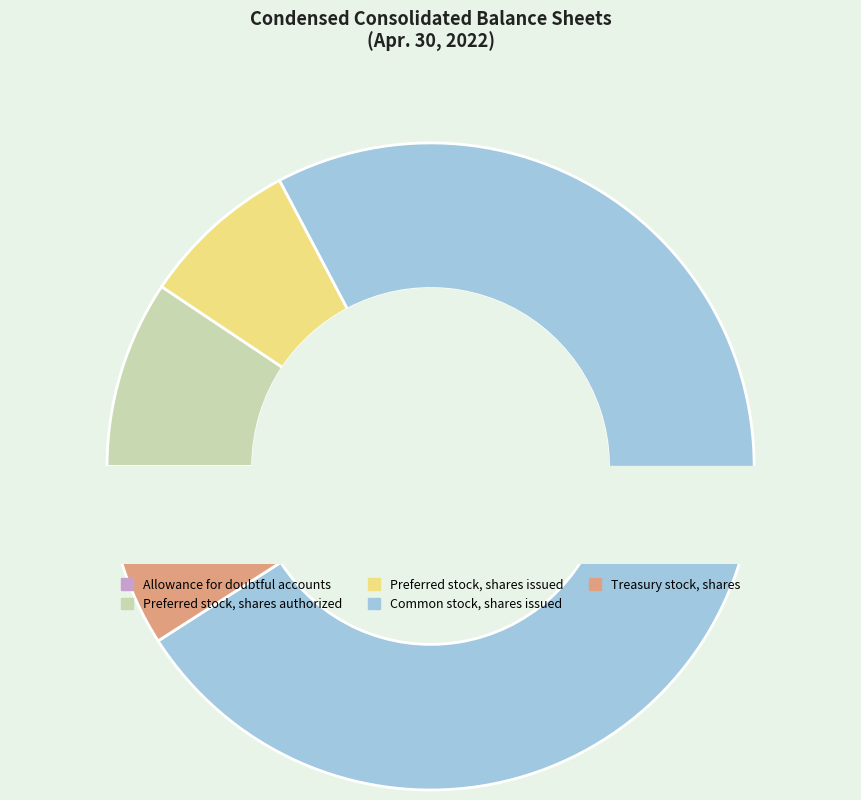

Which slice represents more than half of the pie?

Common stock, shares issued